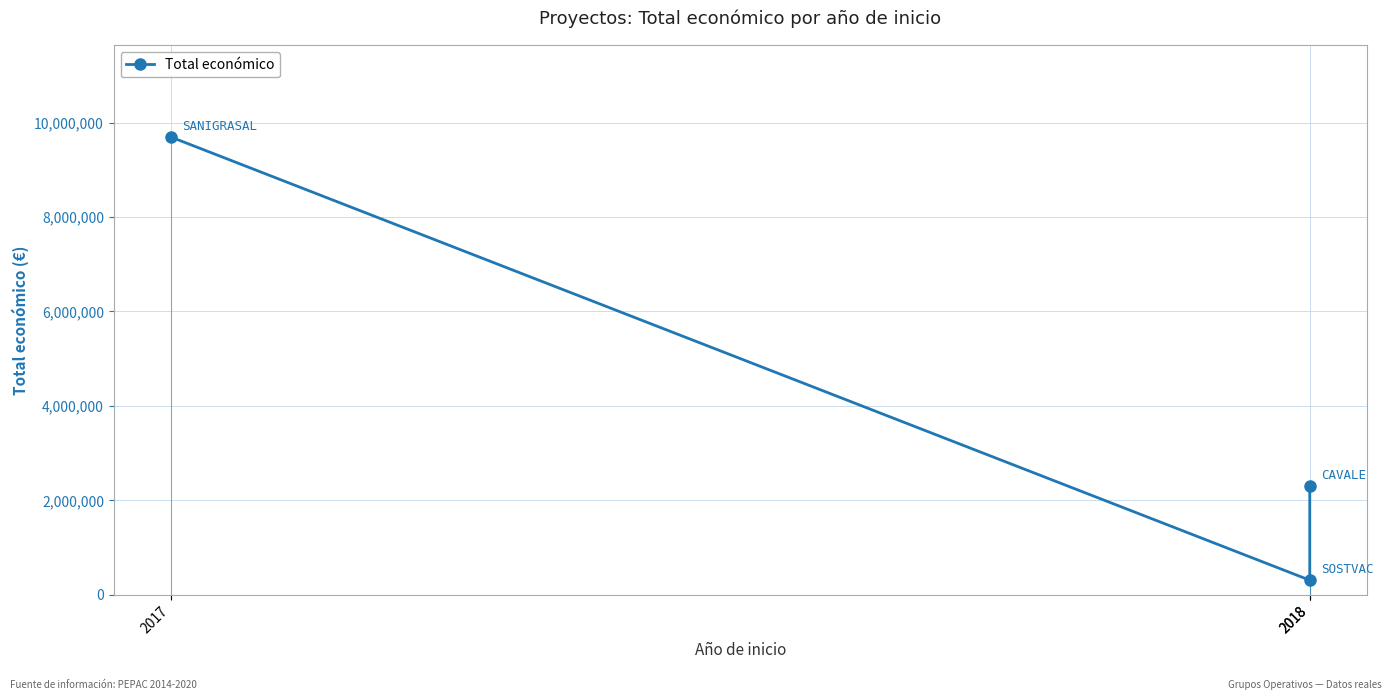

What is the change in value from 2017 to 2018?

-7385259